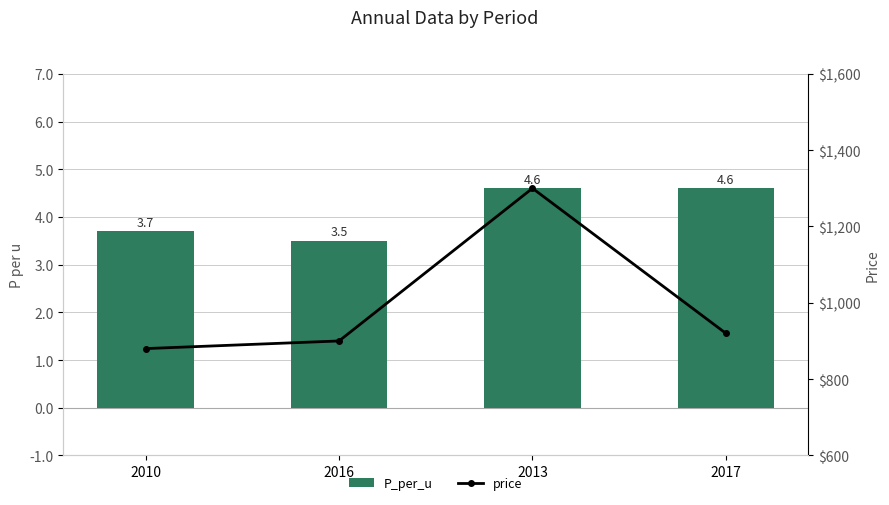

What is the sum of the P_per_u values at 2010 and 2017?

8.3